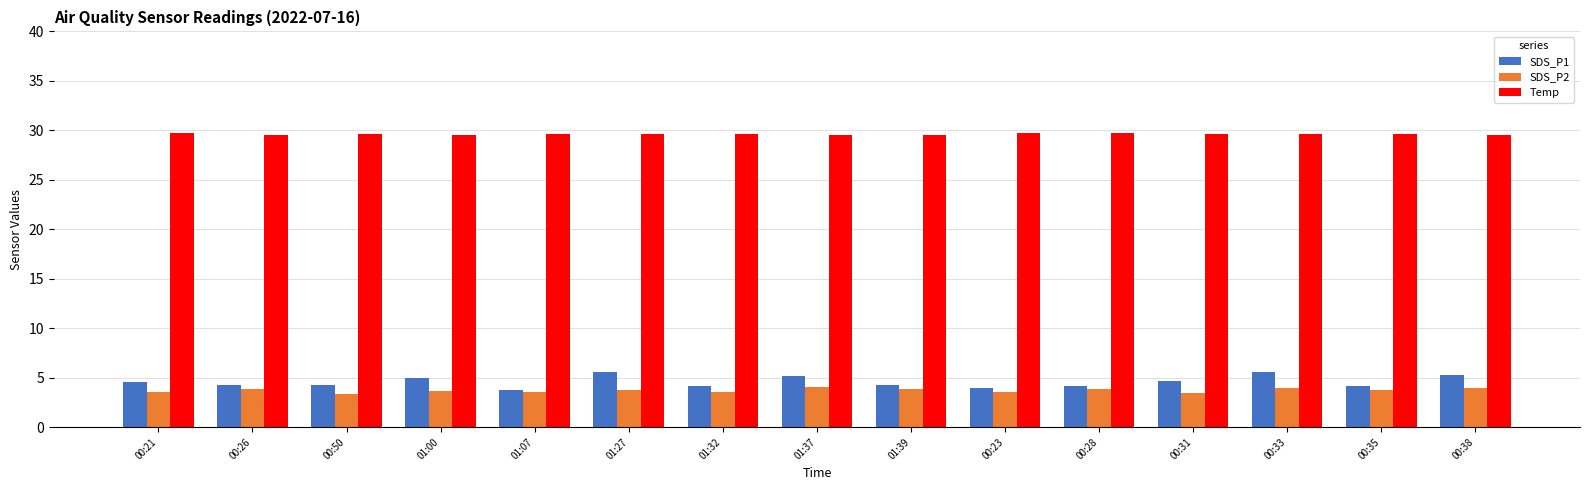

Which series has the largest range (max minus min)?

SDS_P1